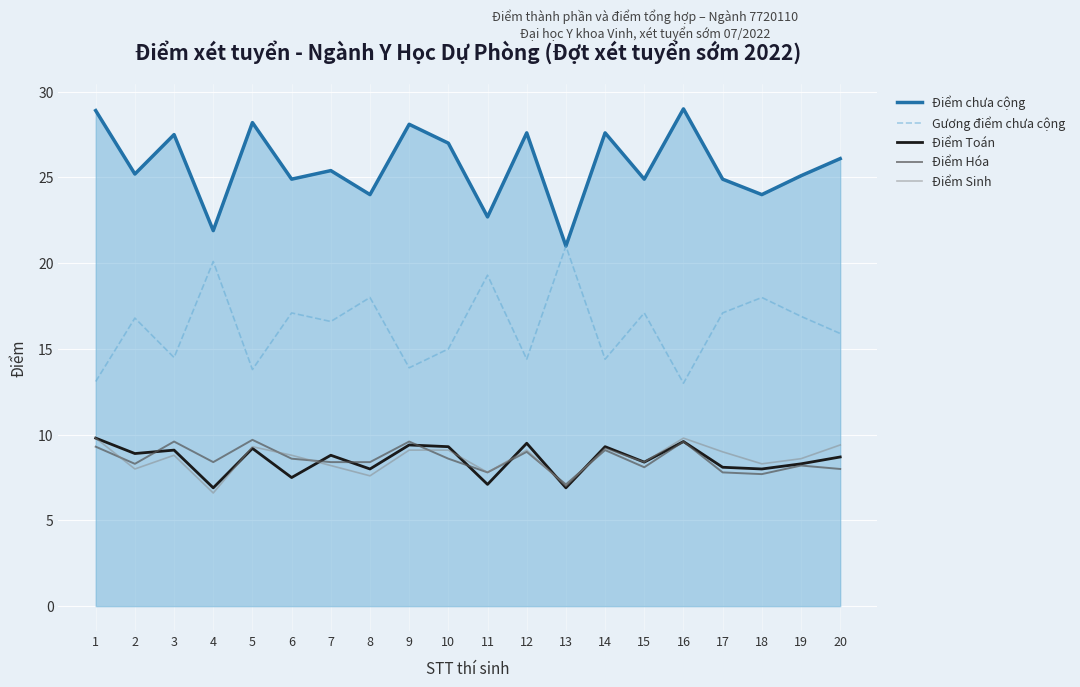

What is the spread (max minus min) of values at 20?

18.1